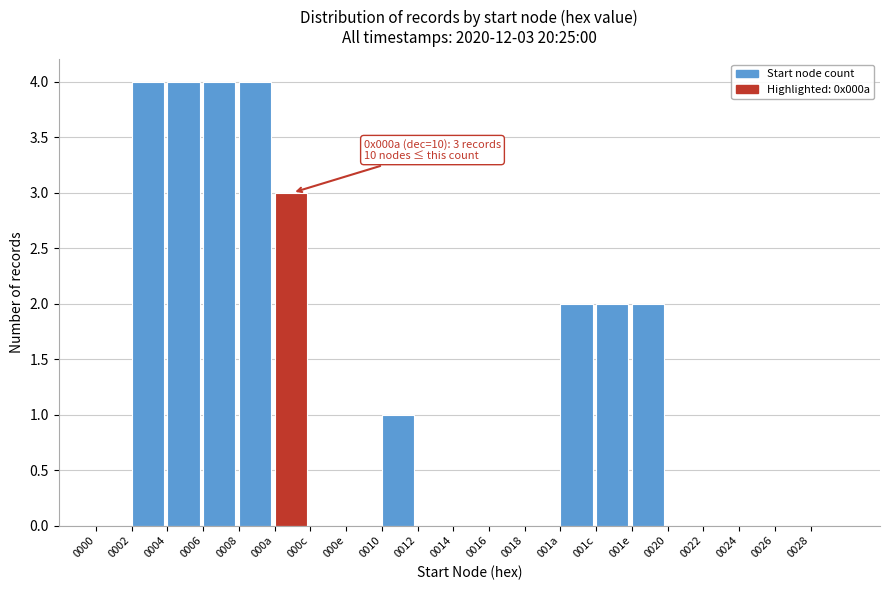

Reading left to right, transcribe all the data shown in this chart.

0000=0	0002=4	0004=4	0006=4	0008=4	000a=3	000c=0	000e=0	0010=1	0012=0	0014=0	0016=0	0018=0	001a=2	001c=2	001e=2	0020=0	0022=0	0024=0	0026=0	0028=0